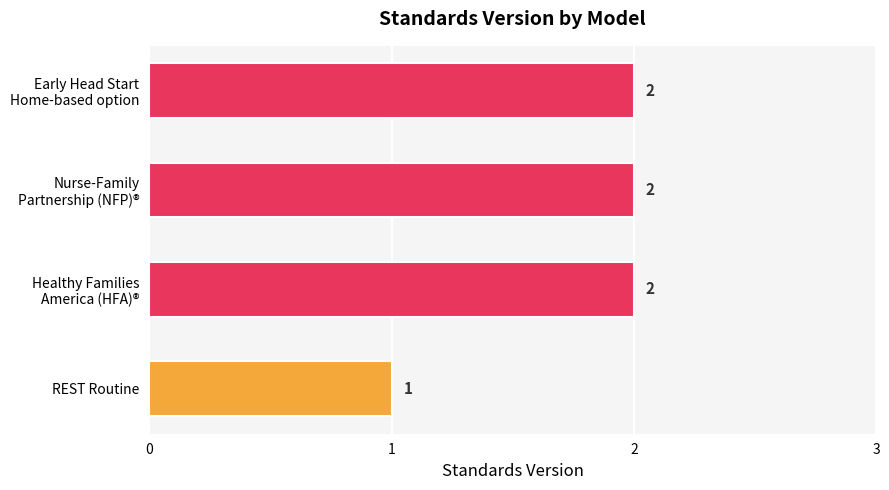

The value at REST Routine is 1. True or false?

True